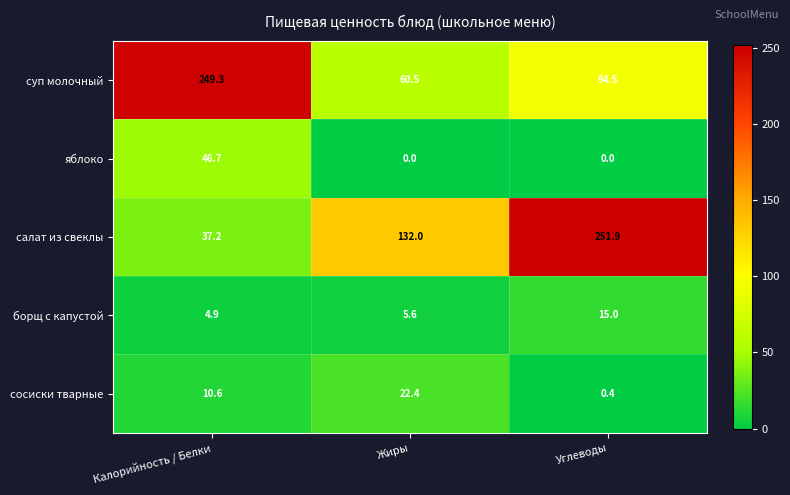

What is the greatest value displayed?

251.9